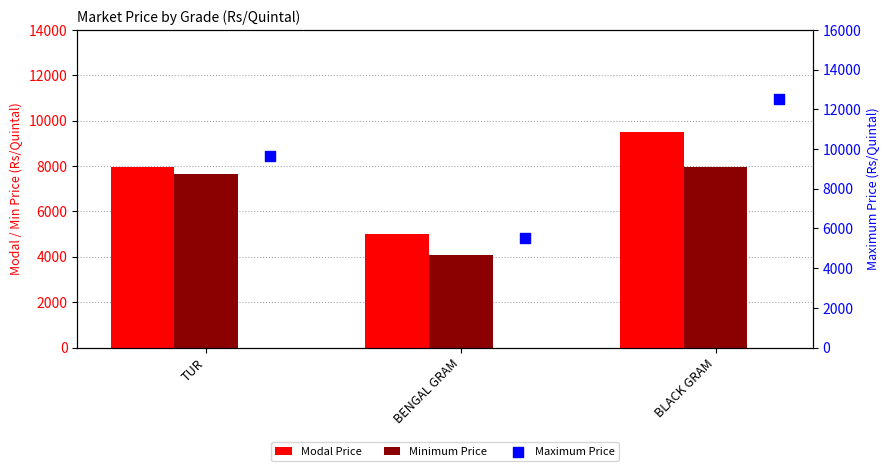

What is the total value across all series at BENGAL GRAM?

14609